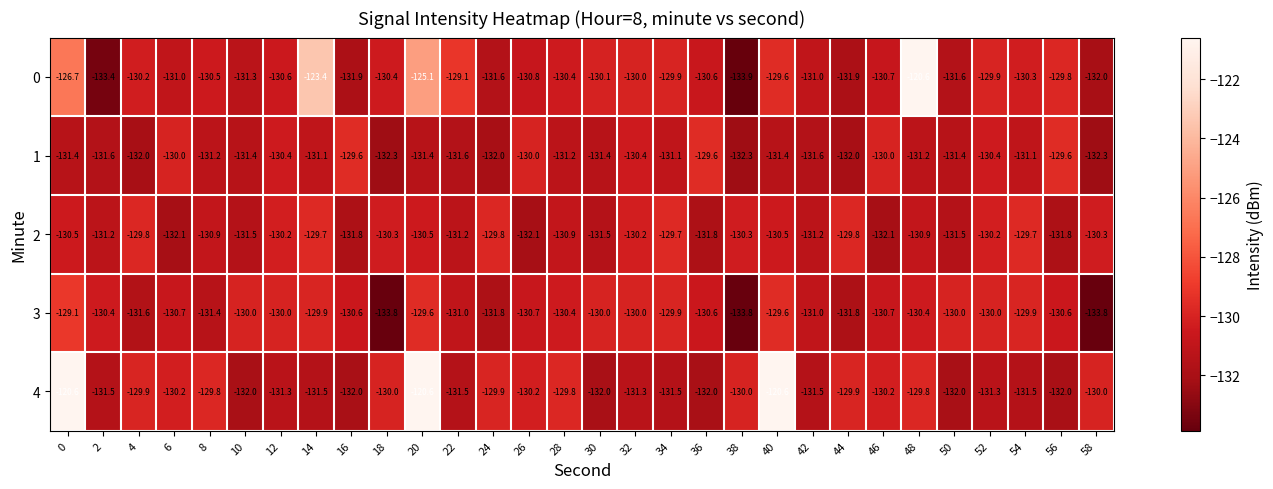

Which series changed the most between 10 and 46?

4